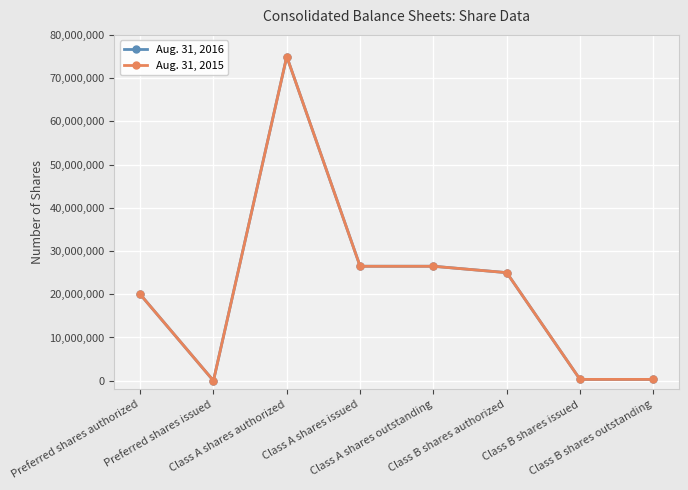

What are all the series names shown in the legend?

Aug. 31, 2016, Aug. 31, 2015